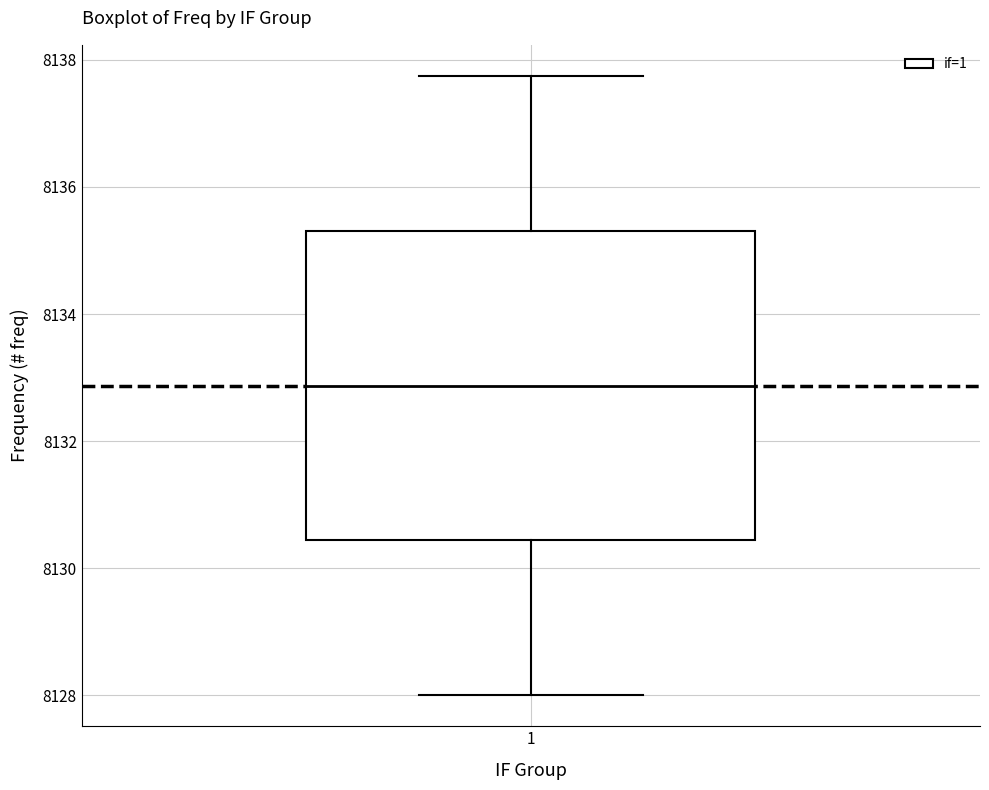

Where is the lower edge of the box at x = 1 on the y-axis? The values are not printed on the chart, so give them approximately, as read against the axis.

8130.4